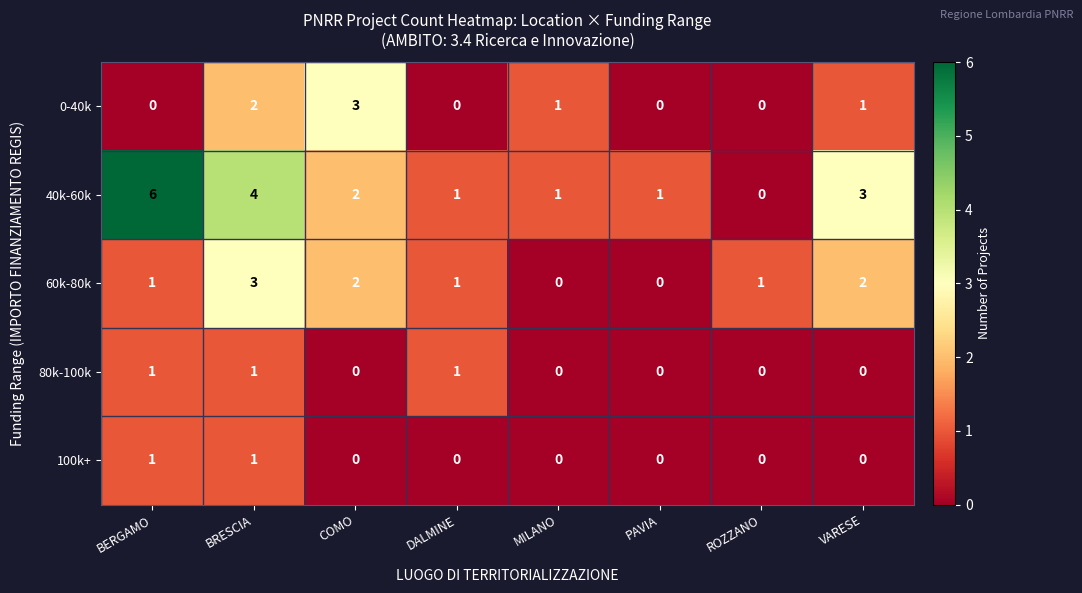

Is it true that 60k-80k equals 2 at VARESE?

True